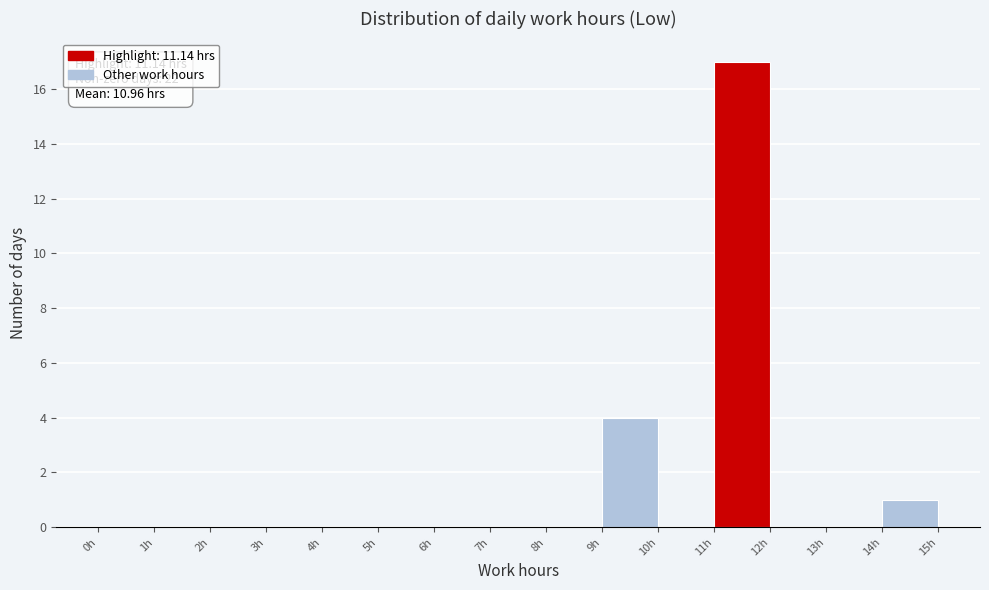

Over which range of the x-axis is the bar tallest?

11 to 12